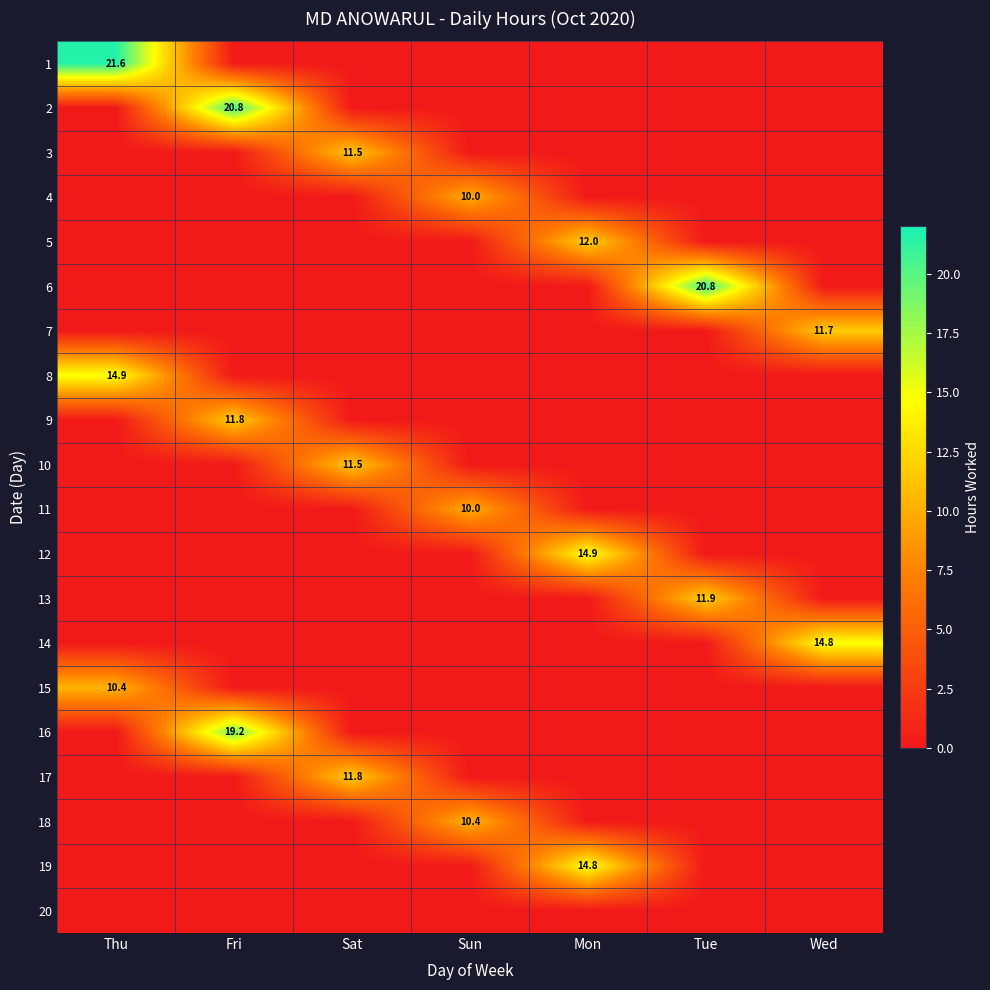

Where is 14 nearest to the value 7?

Thu